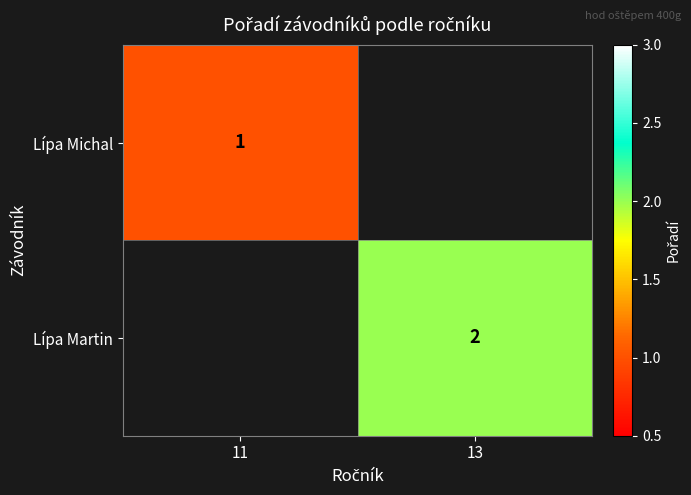

The Lípa Martin series shows 4 at 13. True or false?

False